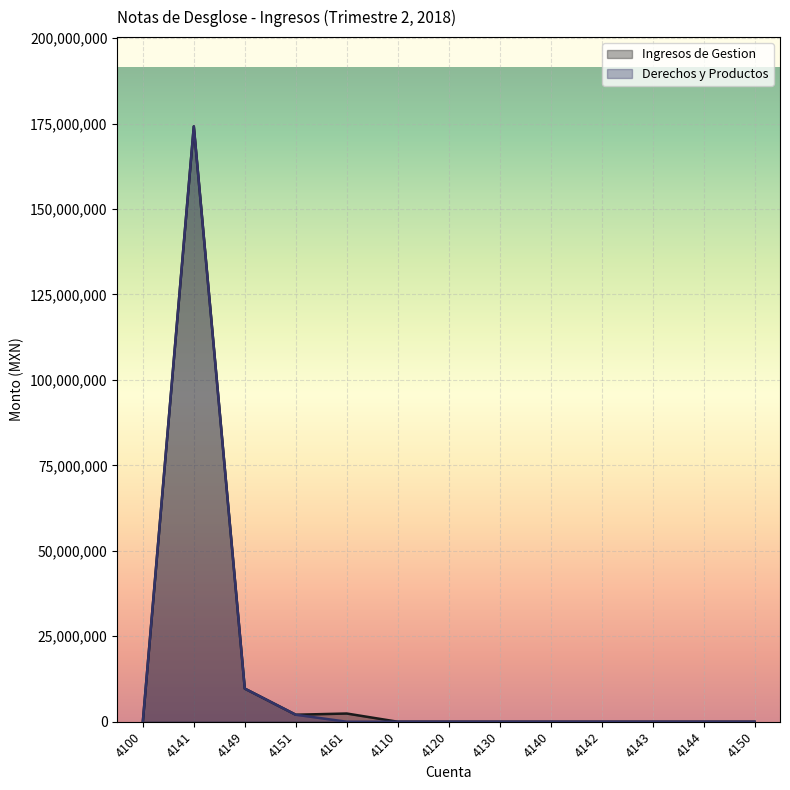

True or false: Derechos y Productos and Ingresos de Gestion intersect in this chart.

False